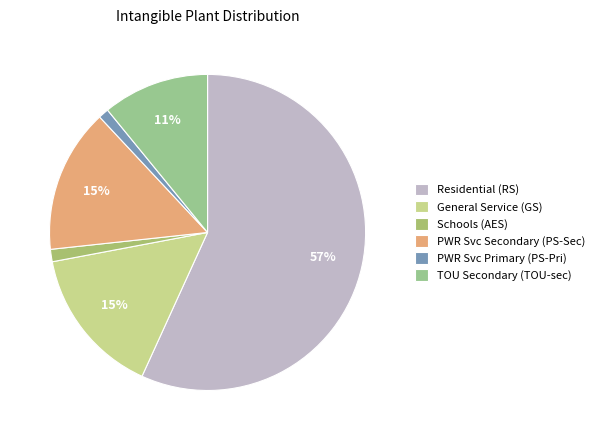

How many segments does this pie chart have?

6